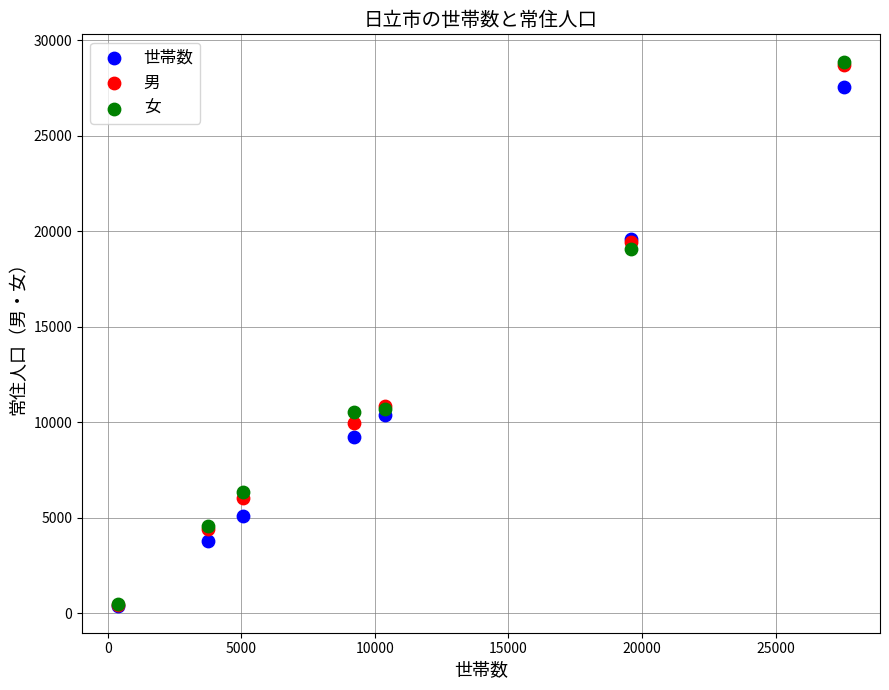

What are all the series names shown in the legend?

世帯数, 男, 女